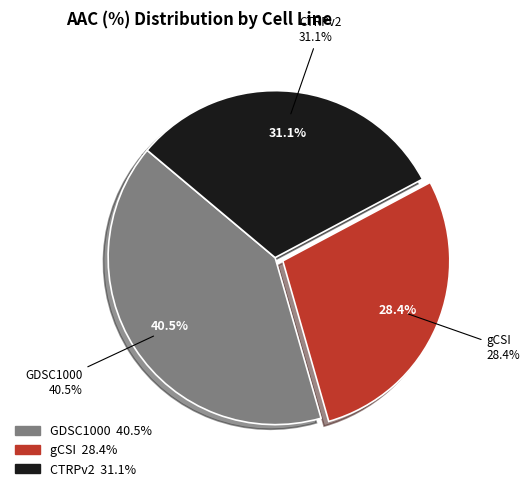

Rank the categories by value from lowest to highest.

gCSI, CTRPv2, GDSC1000